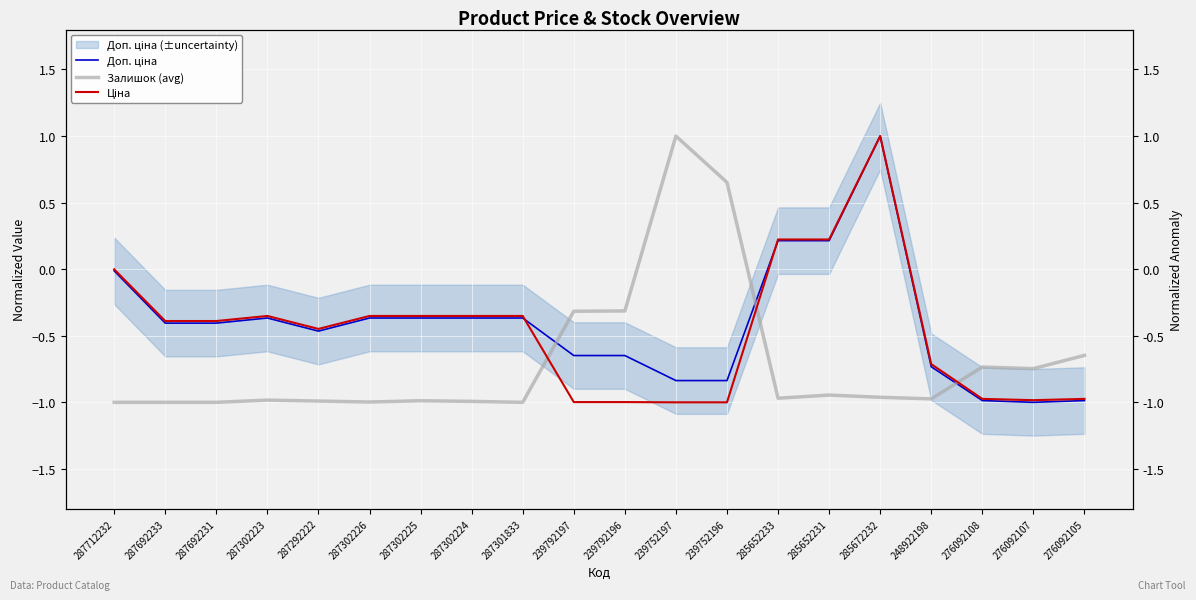

Is it true that Доп. ціна equals -0.4 at 287302223?

True